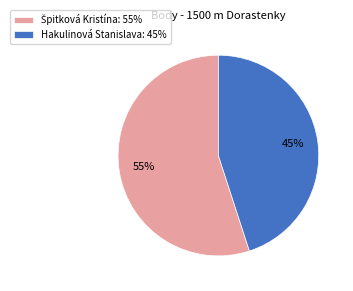

To the nearest percent, what is the average slice percentage?

50%